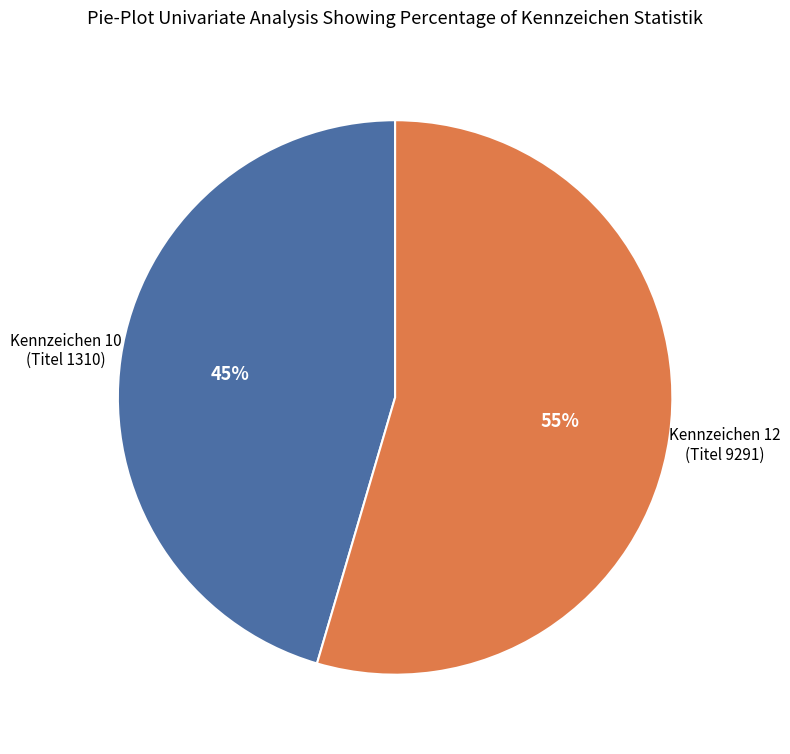

Does any single category account for the majority?

Yes